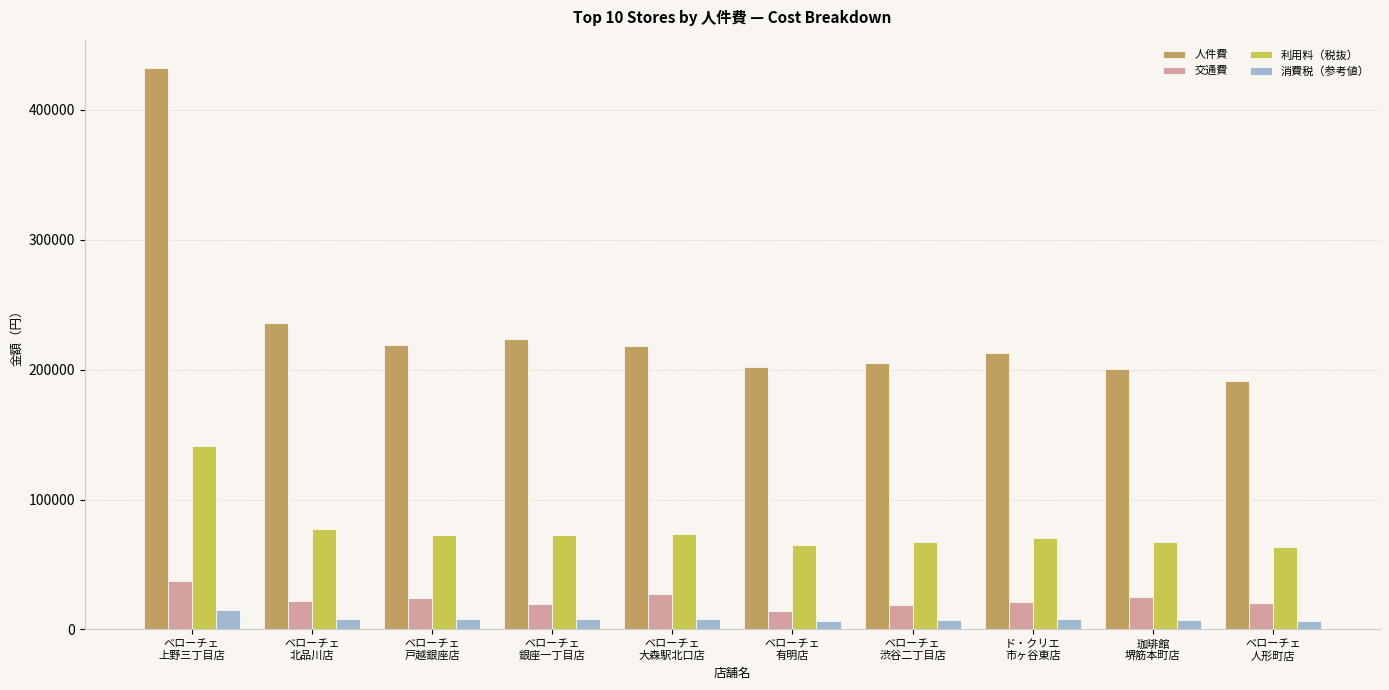

What is the average value of the 消費税（参考値） series?

8184